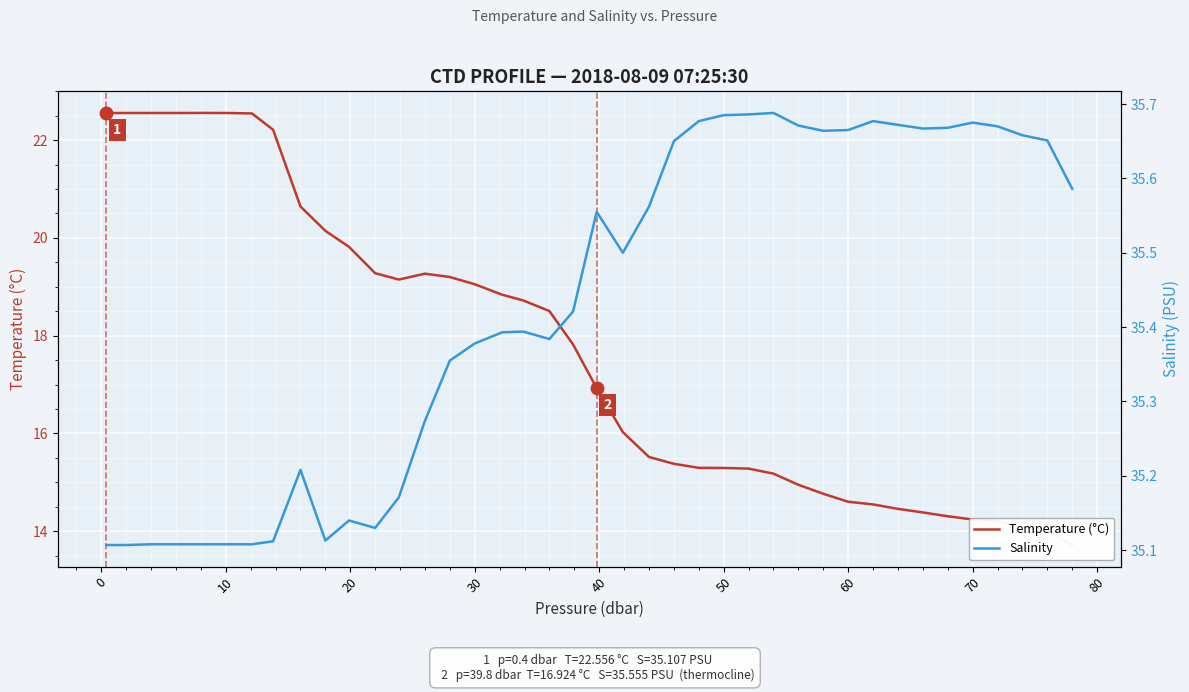

How many interior local valleys does the Salinity series have?

6